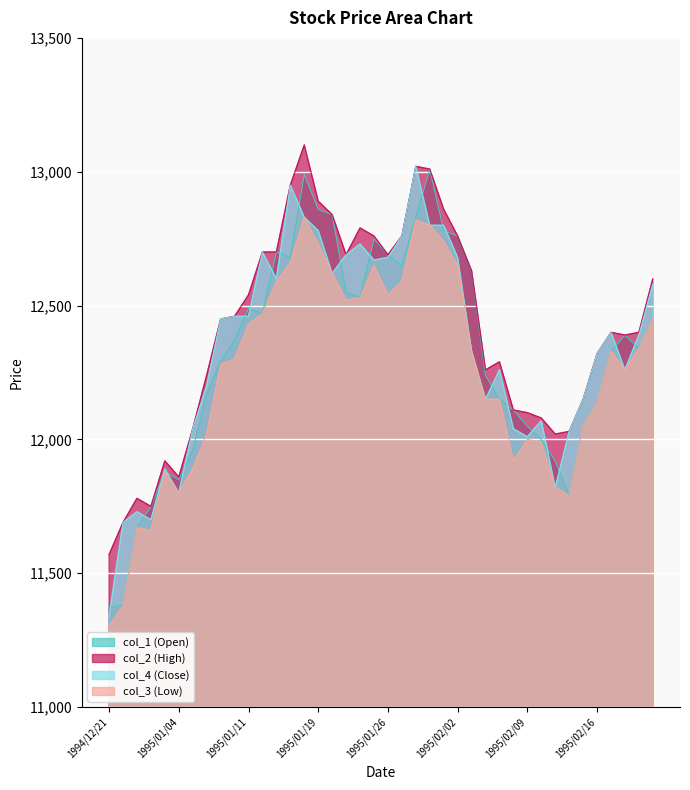

What is the label of the 12th point from the right?

1995/02/07